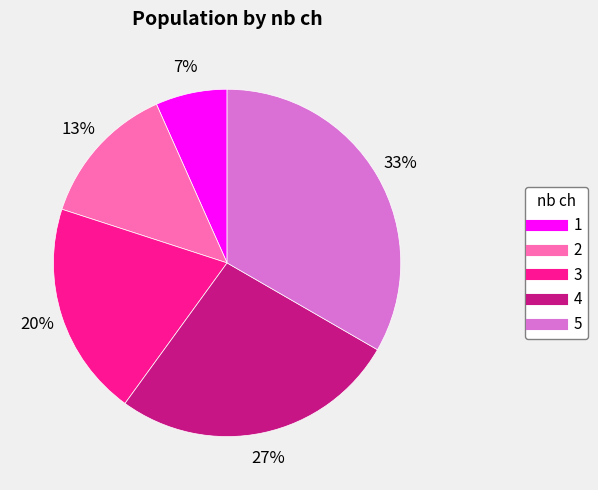

To the nearest percent, what is the combined percentage of 5 and 4?

60%